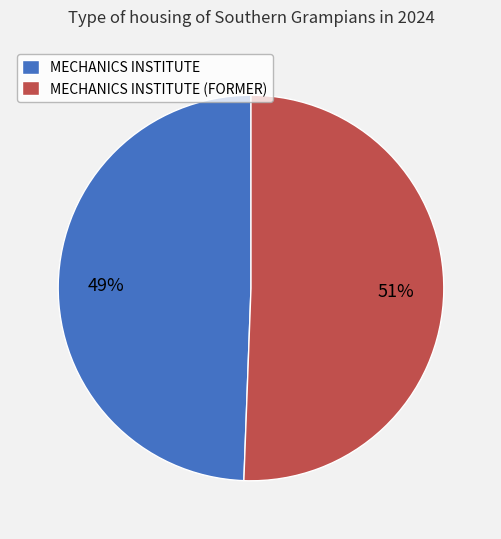

Is the sum of MECHANICS INSTITUTE and MECHANICS INSTITUTE (FORMER) greater than half?

Yes